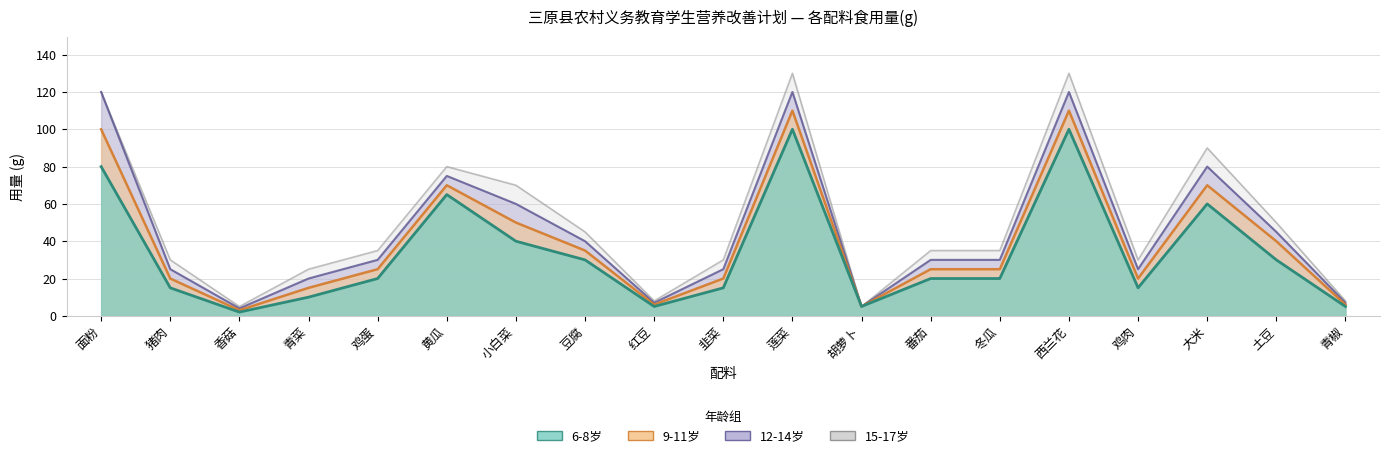

Which series has the largest range (max minus min)?

15-17岁